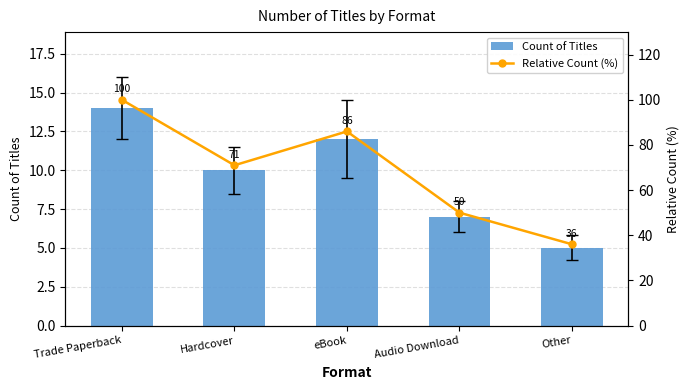

Is it true that Count of Titles equals 3 at Audio Download?

False